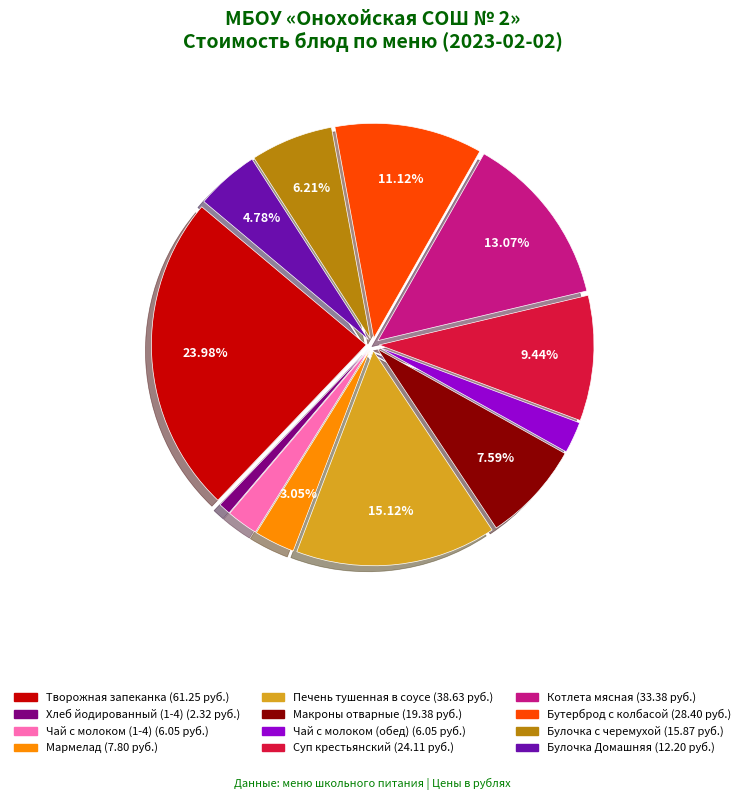

To the nearest percent, what is the difference between the largest and smallest slice percentages?

23%